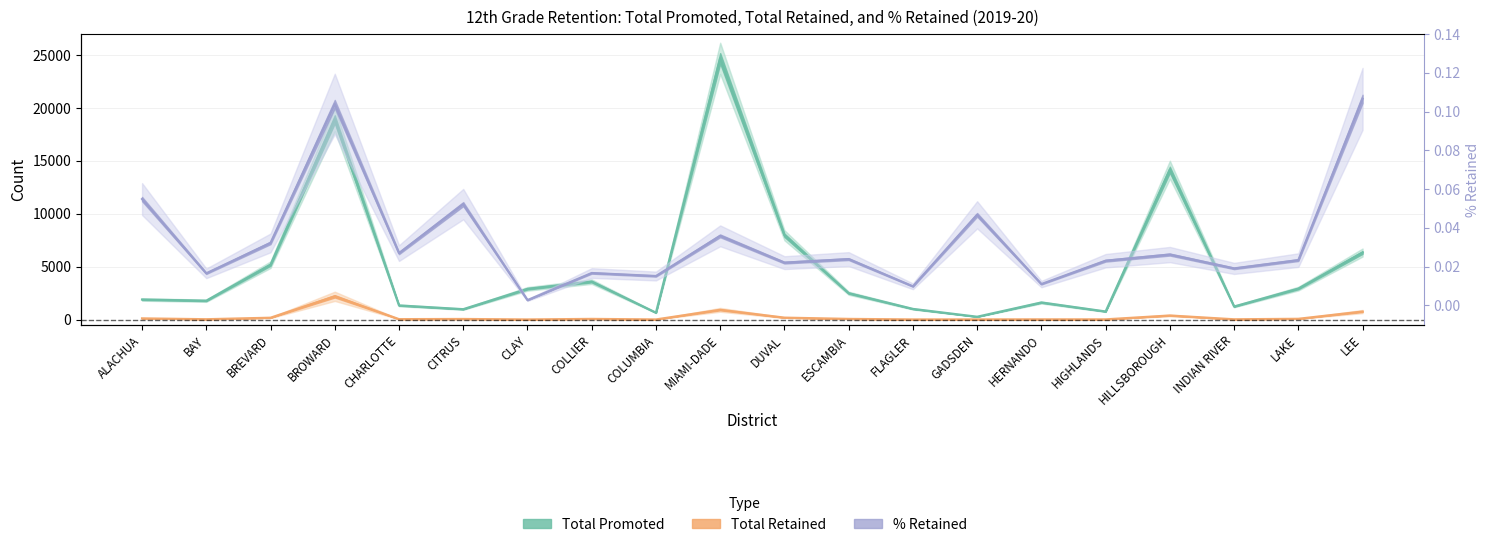

What is the total value across all series at LEE?

7094.1